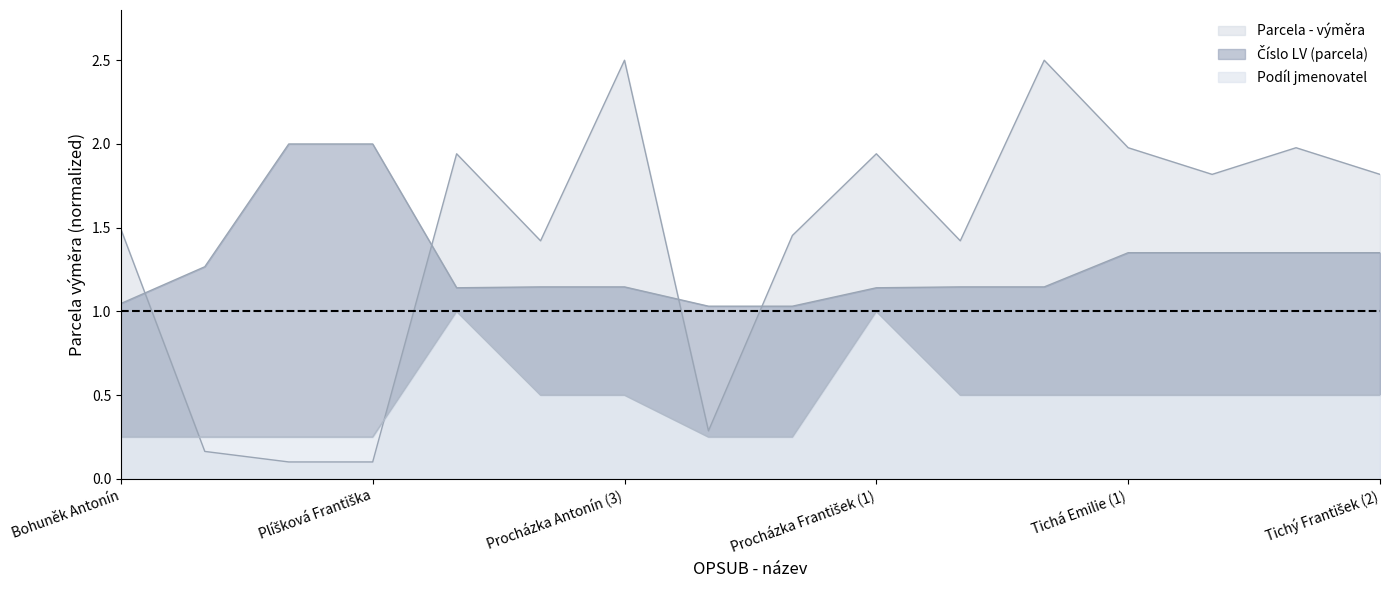

Rank the series at 11 from highest to lowest value.

Parcela - výměra, Číslo LV (parcela), Podíl jmenovatel